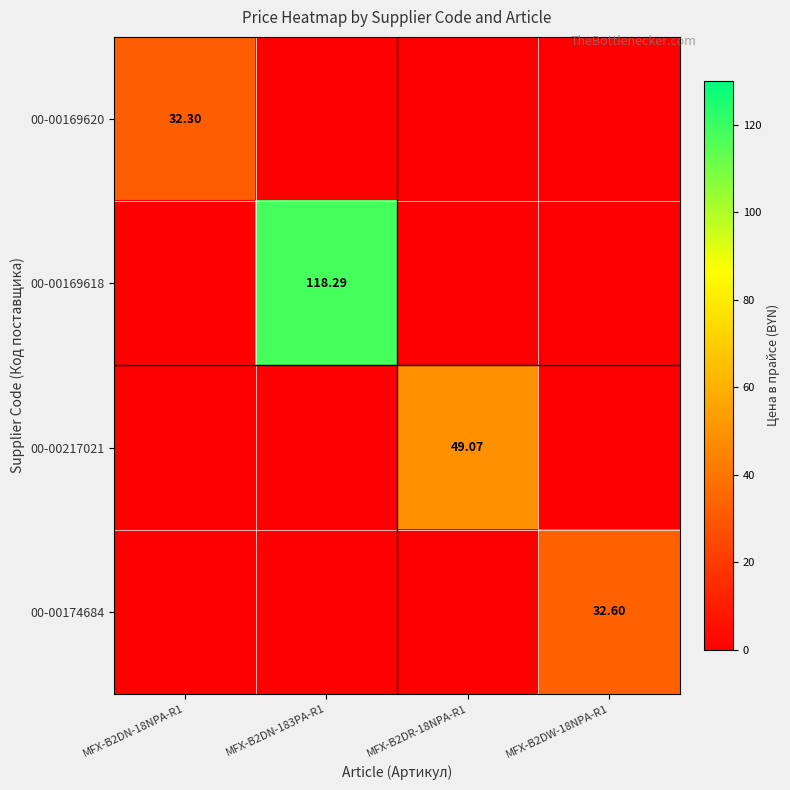

What is the maximum value shown in the chart?

118.3